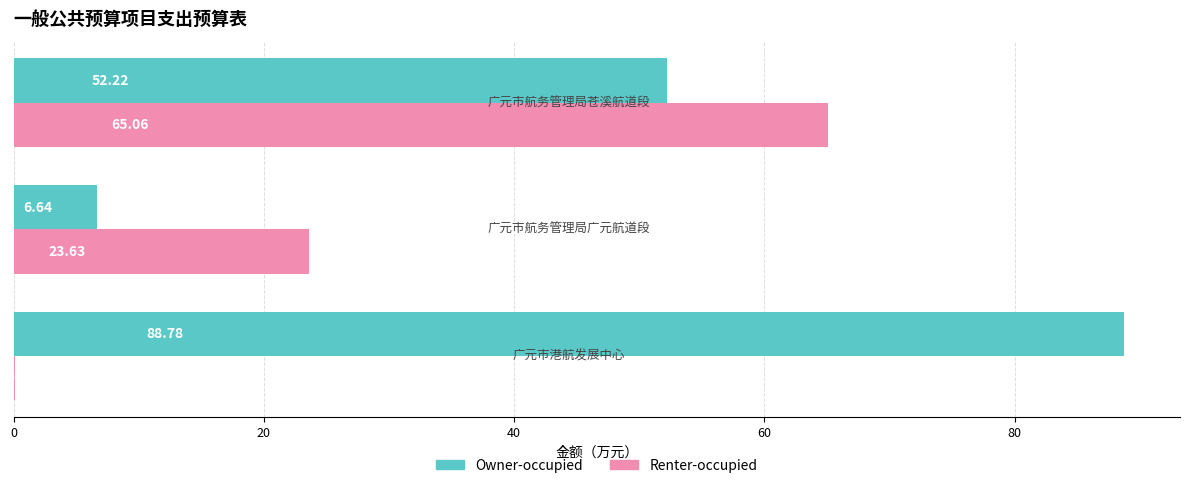

What is the sum of all Renter-occupied values?

88.8